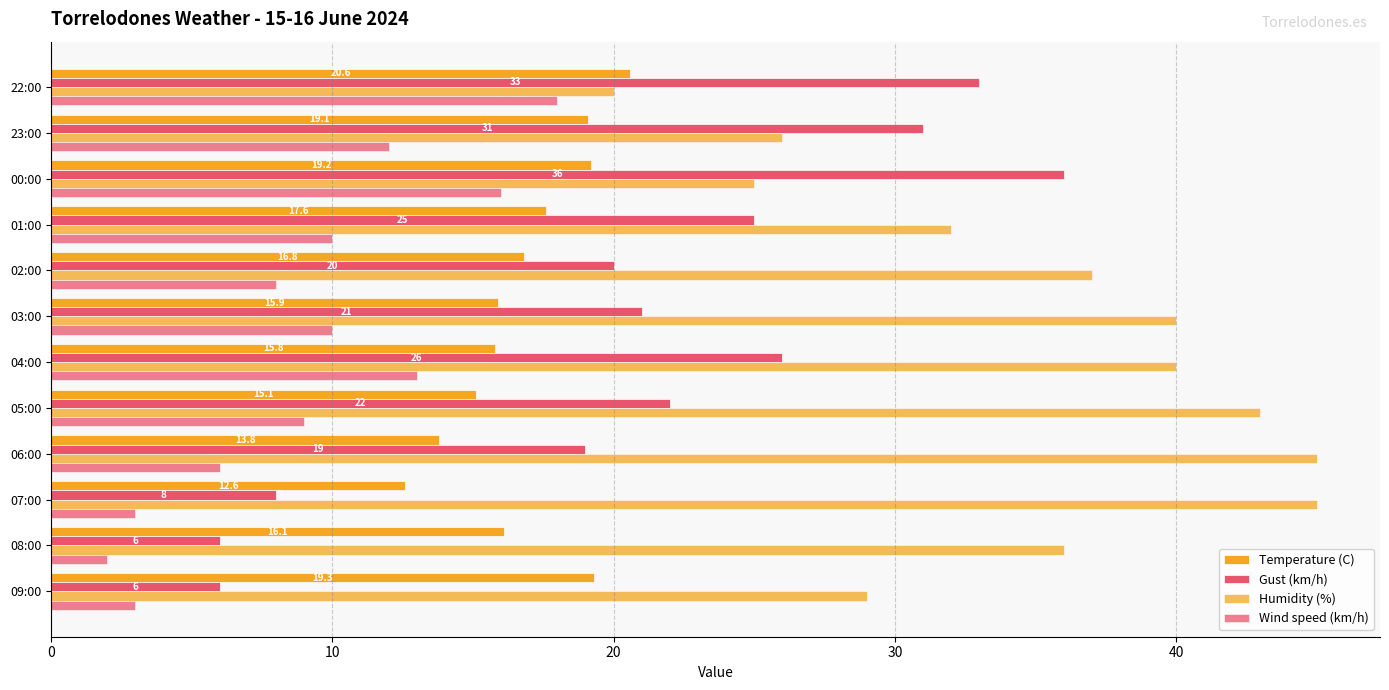

How many series are shown in this chart?

4